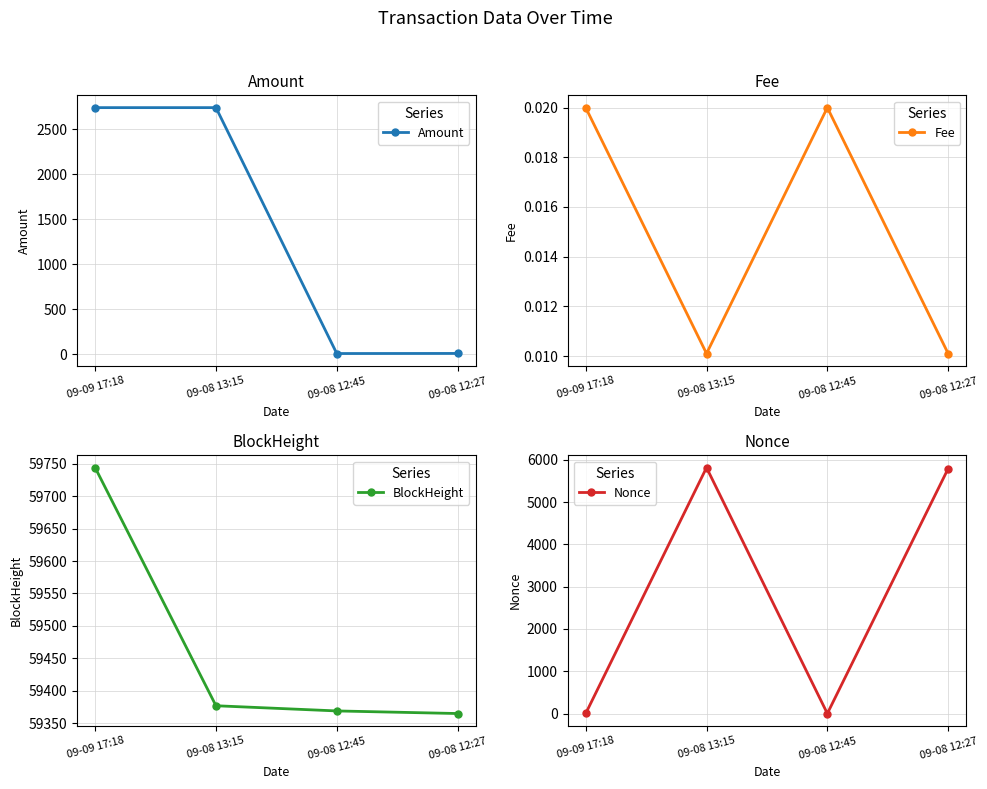

At which category does Fee reach its first local peak?

09-08 12:45